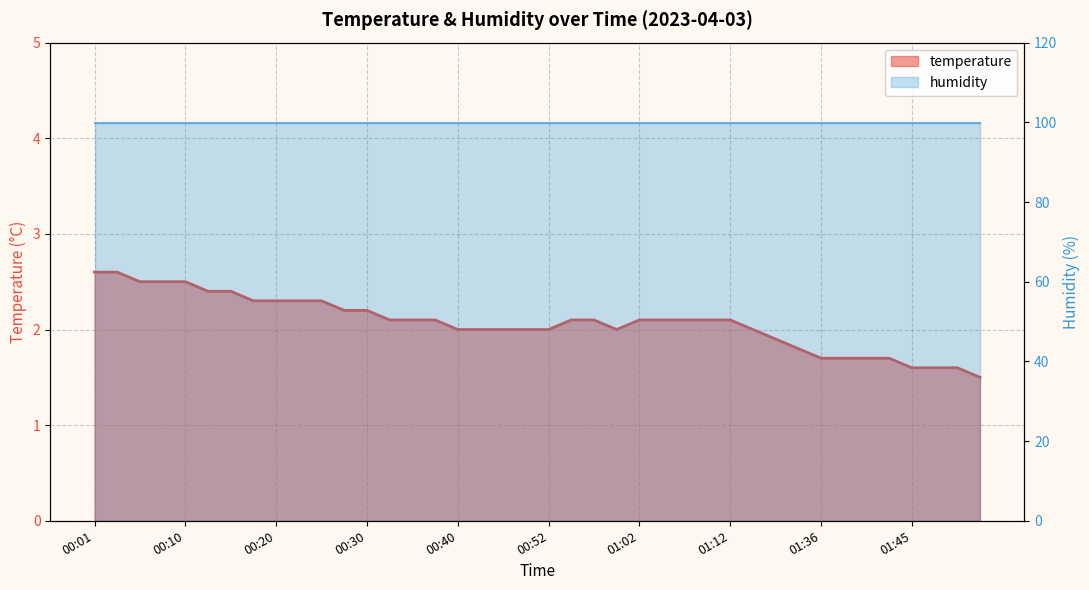

True or false: there are more than 2 points higher than both neighbors.

False